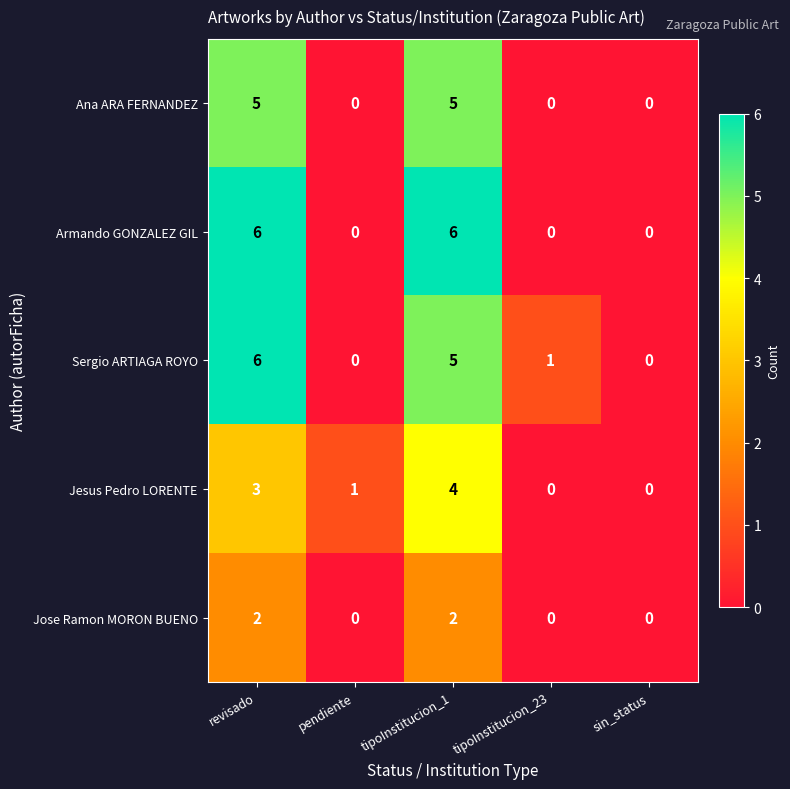

Is the value of Armando GONZALEZ GIL at pendiente greater than the value of Ana ARA FERNANDEZ at tipoInstitucion_1?

No